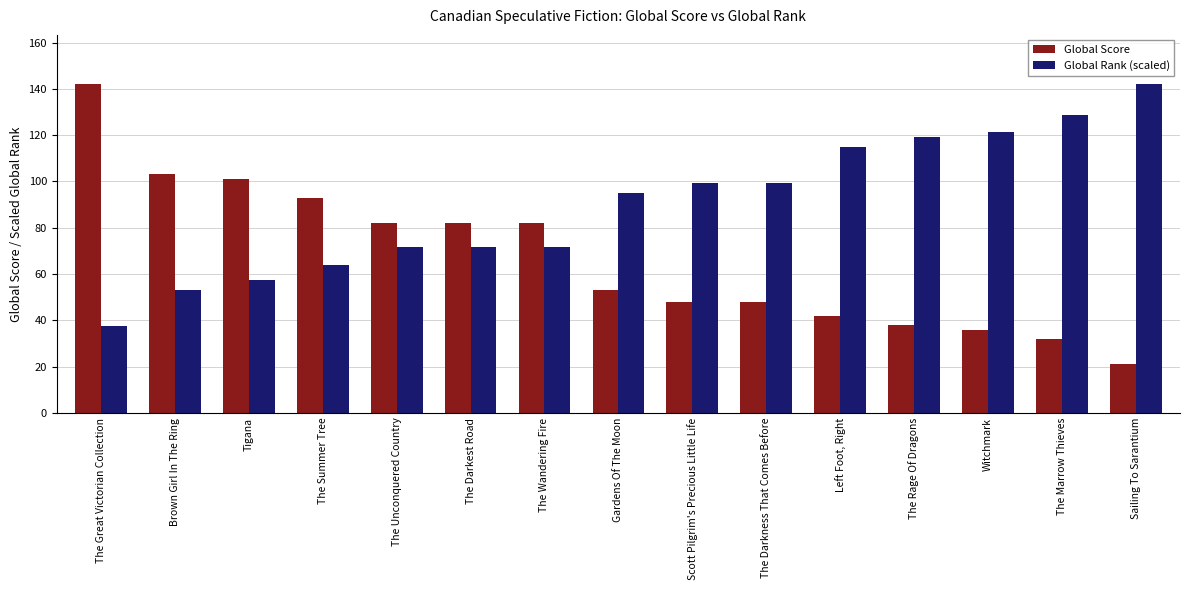

True or false: Global Rank (scaled) has a value of 38.7 at The Darkest Road.

False